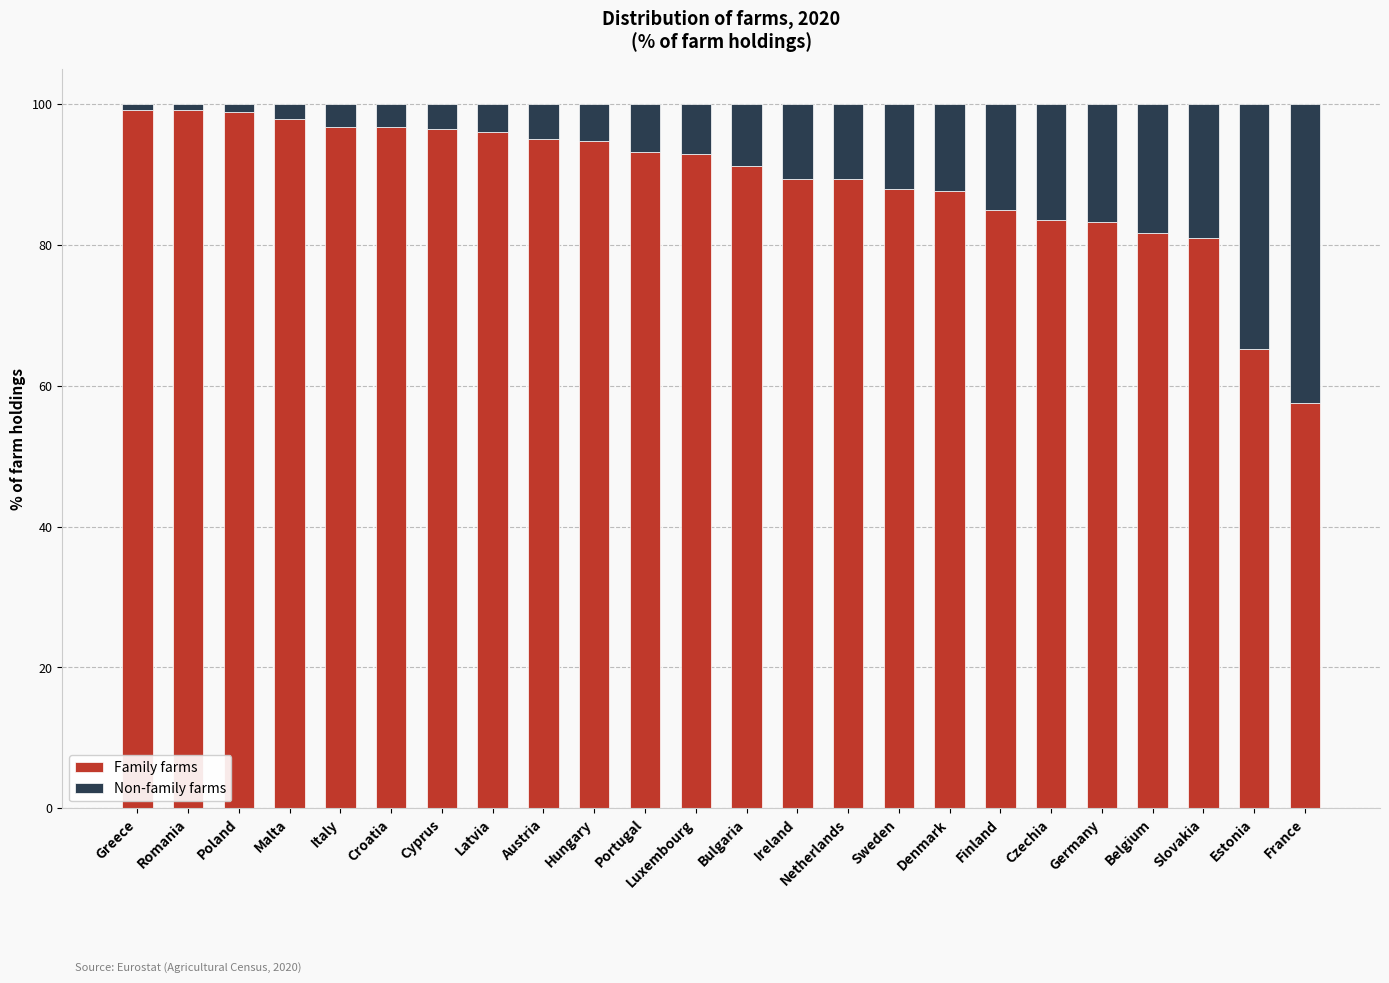

Is it true that Family farms equals 96.7 at Croatia?

True